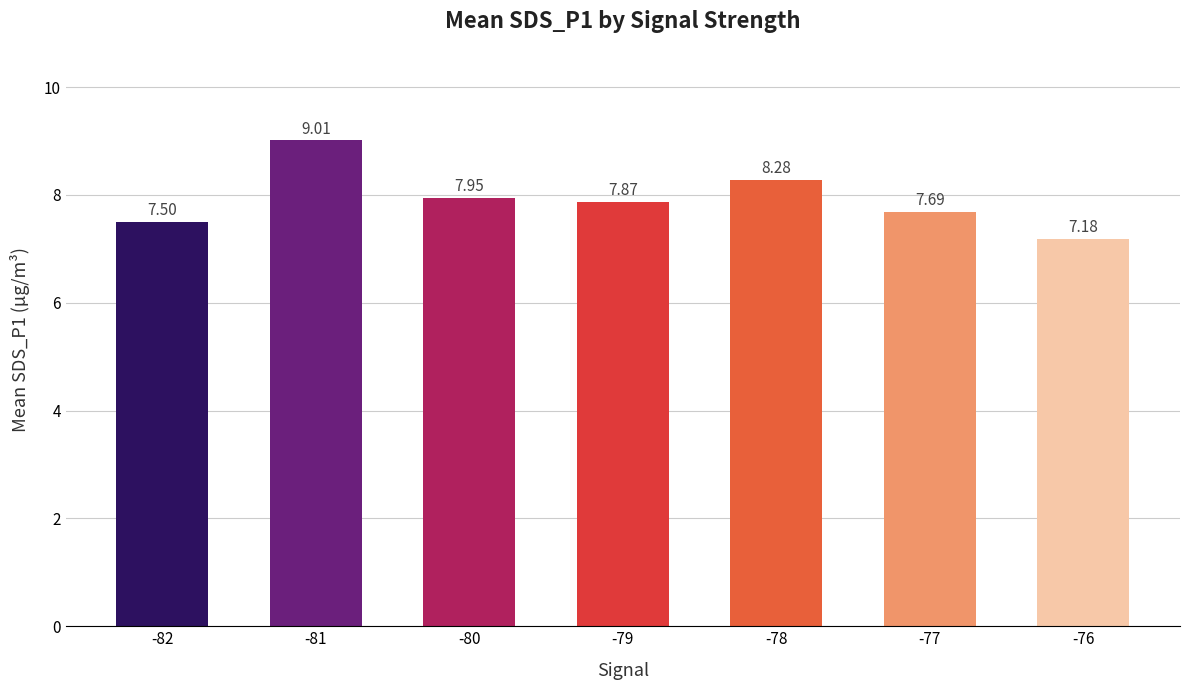

What is the difference between the values at -79 and -78?

0.4